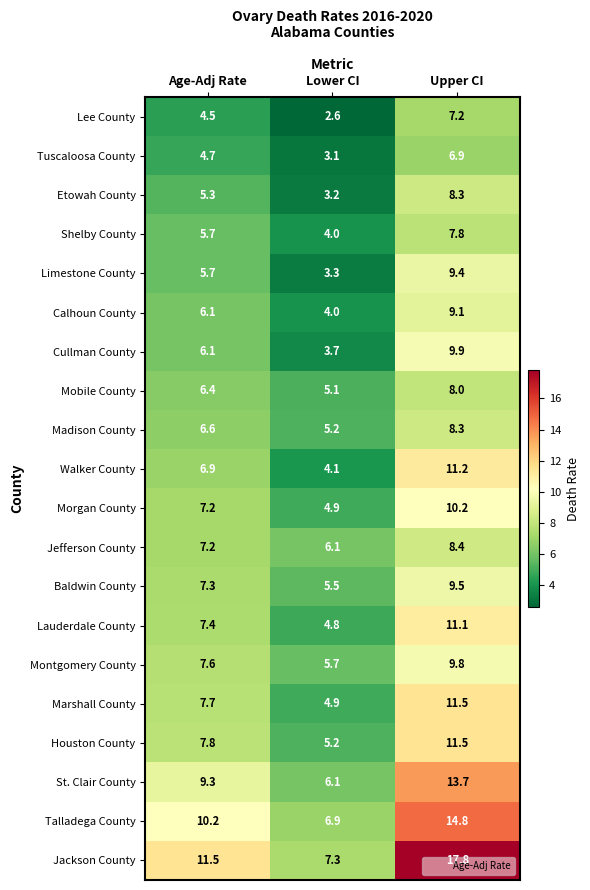

Where does the Limestone County series first go above 5?

Age-Adj Rate